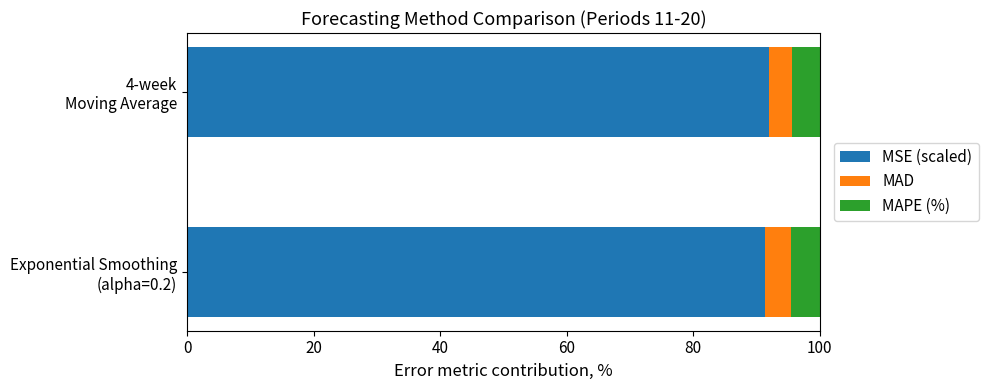

What is the maximum value for MSE (scaled)?

92.0